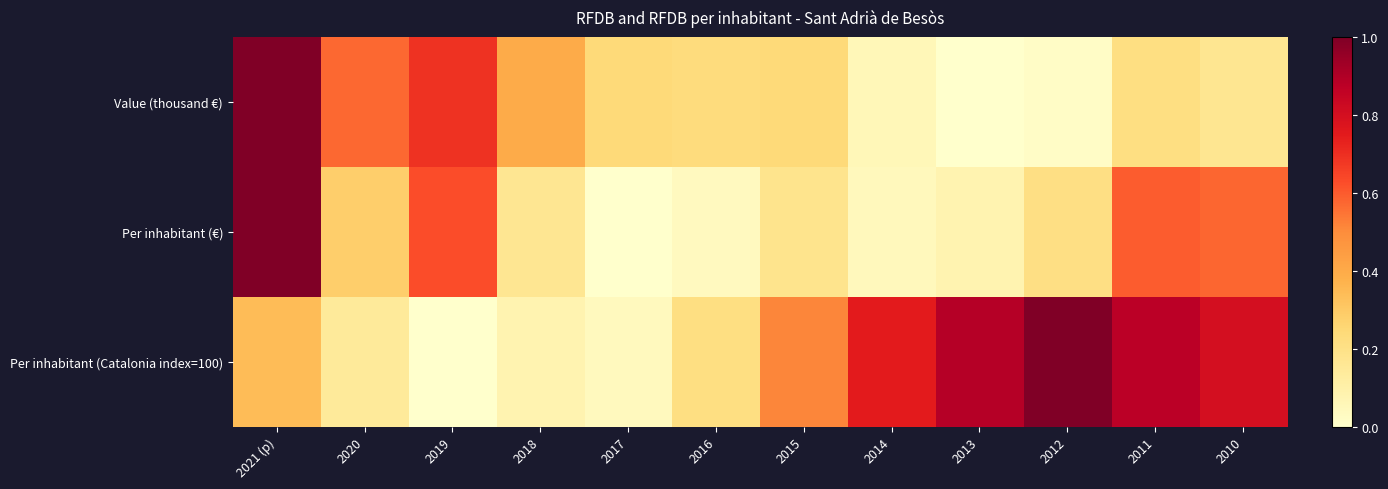

At 2011, list the series in order from smallest to largest.

Value (thousand €), Per inhabitant (€), Per inhabitant (Catalonia index=100)